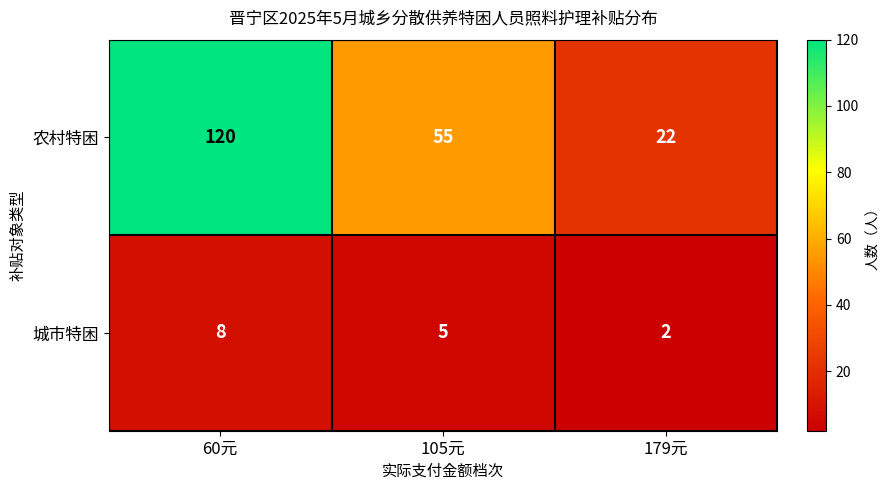

Read the 城市特困 value at 60元.

8